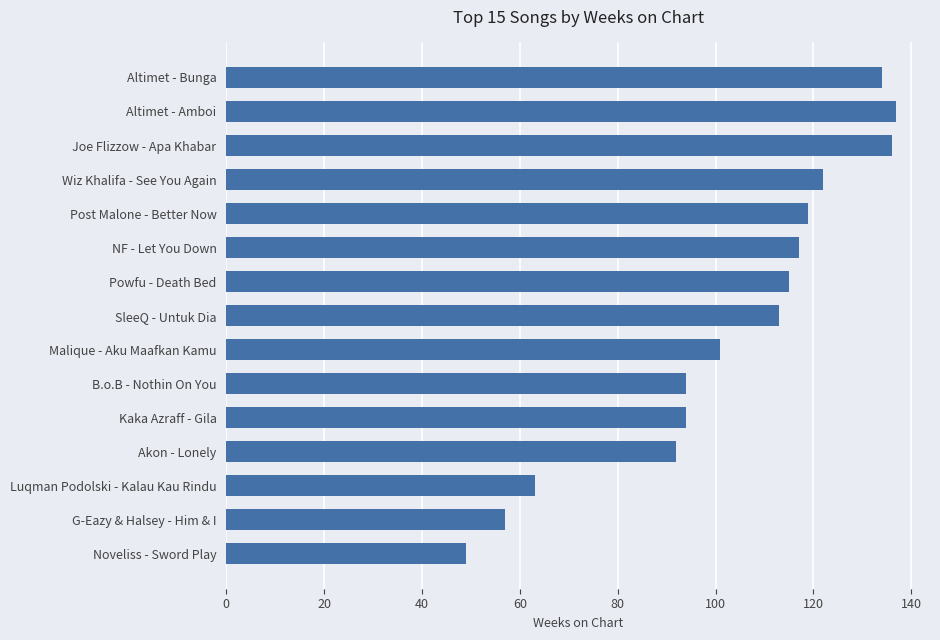

Which label corresponds to the smallest value in the chart?

Noveliss - Sword Play